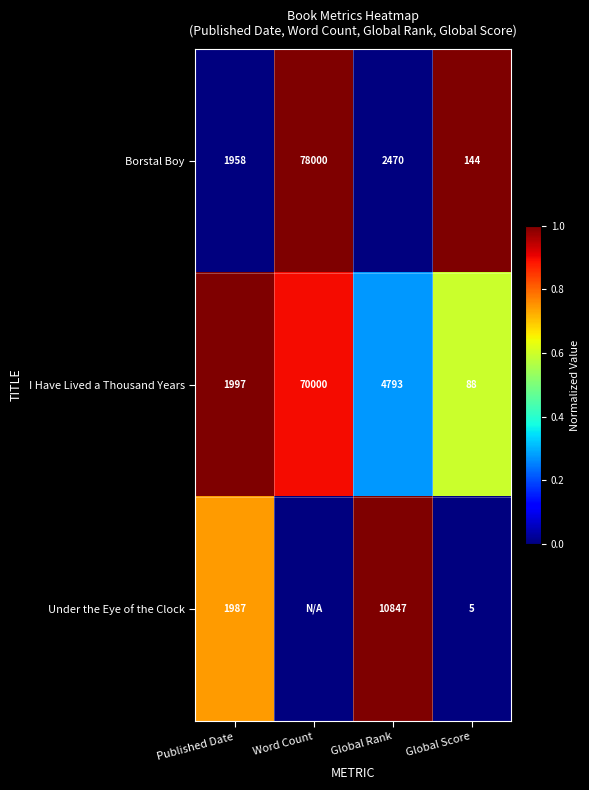

Which series changed the most between Published Date and Global Rank?

Under the Eye of the Clock